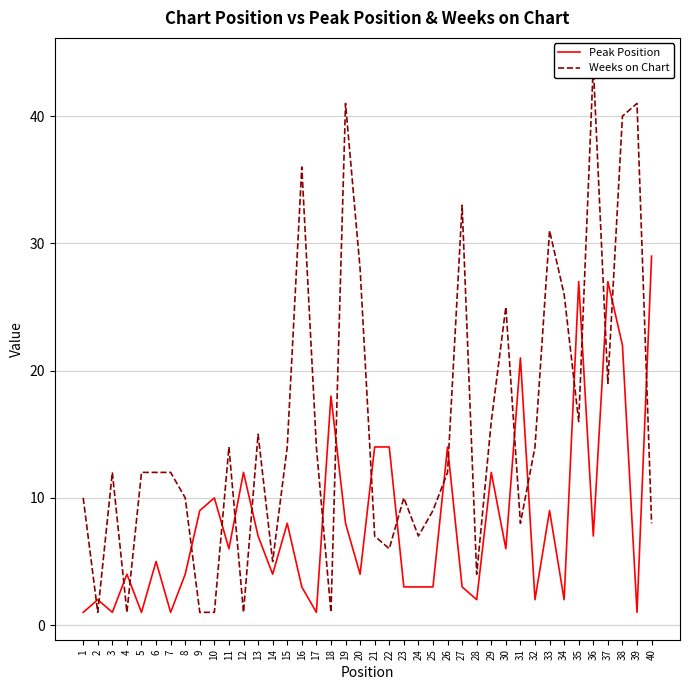

Between 17 and 31, which is larger?

31